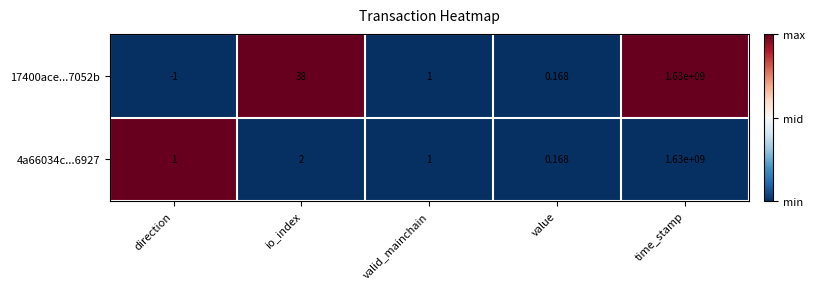

Which category has the lowest value across all series?

direction